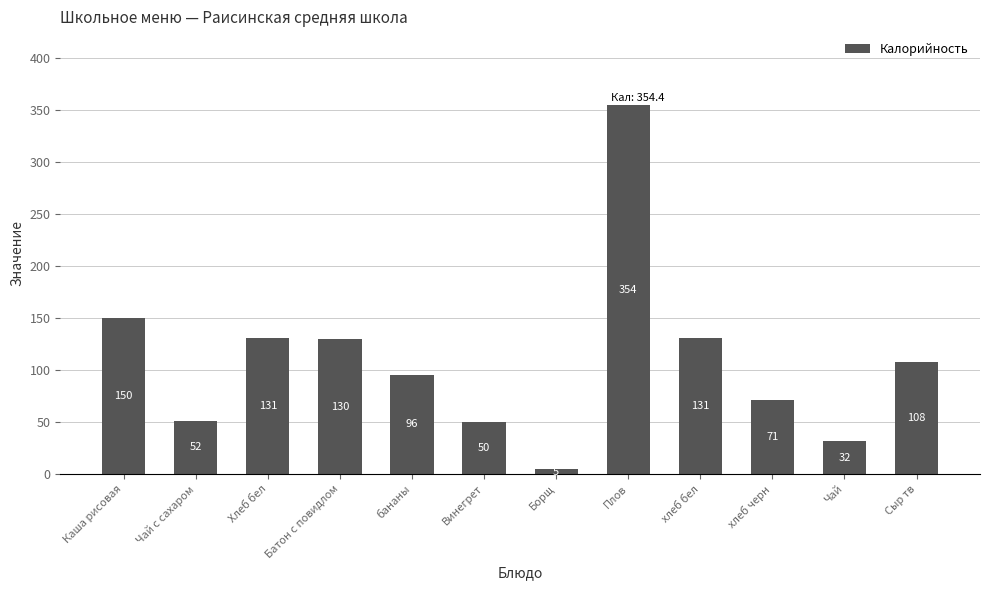

What is the sum of the values at Плов and Каша рисовая?

504.7